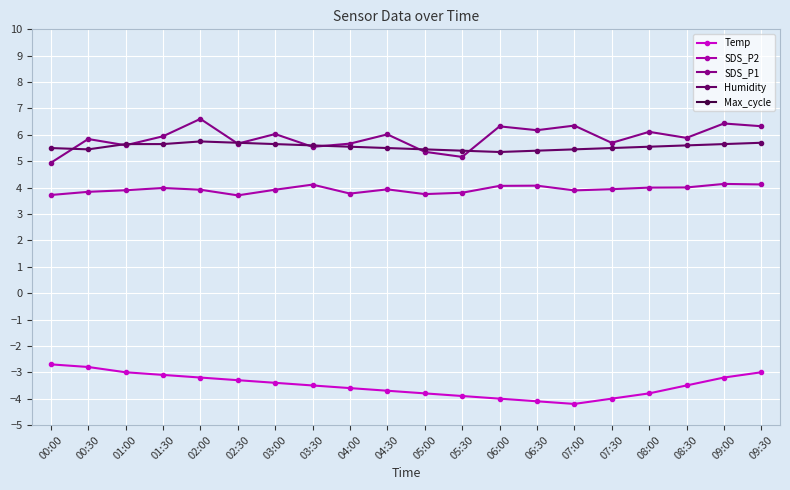

Is it true that Humidity equals 2.5 at 01:00?

False